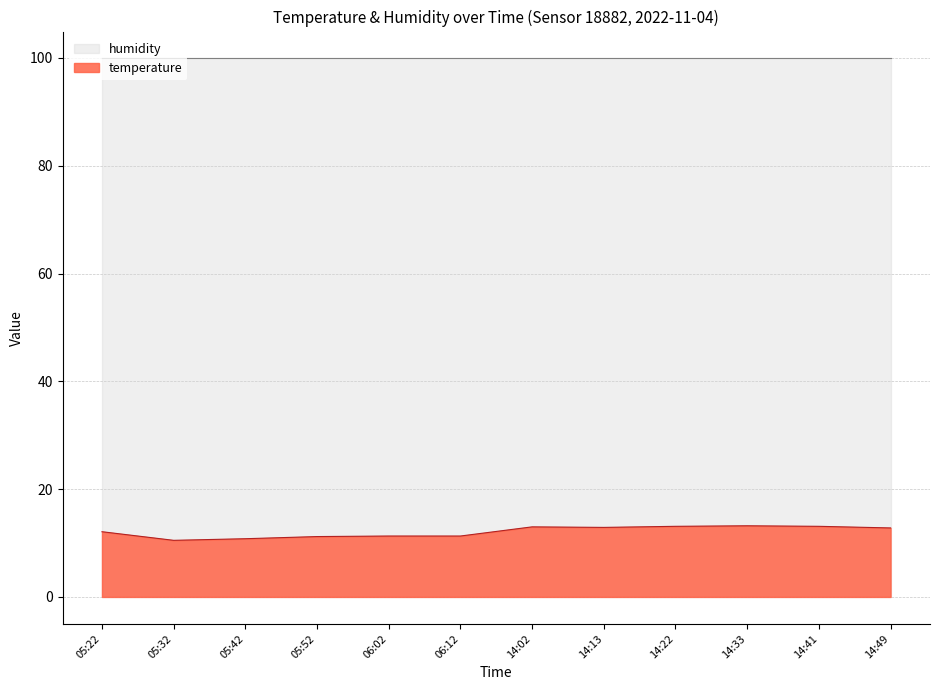

At which category does the chart reach its peak across all series?

14:33